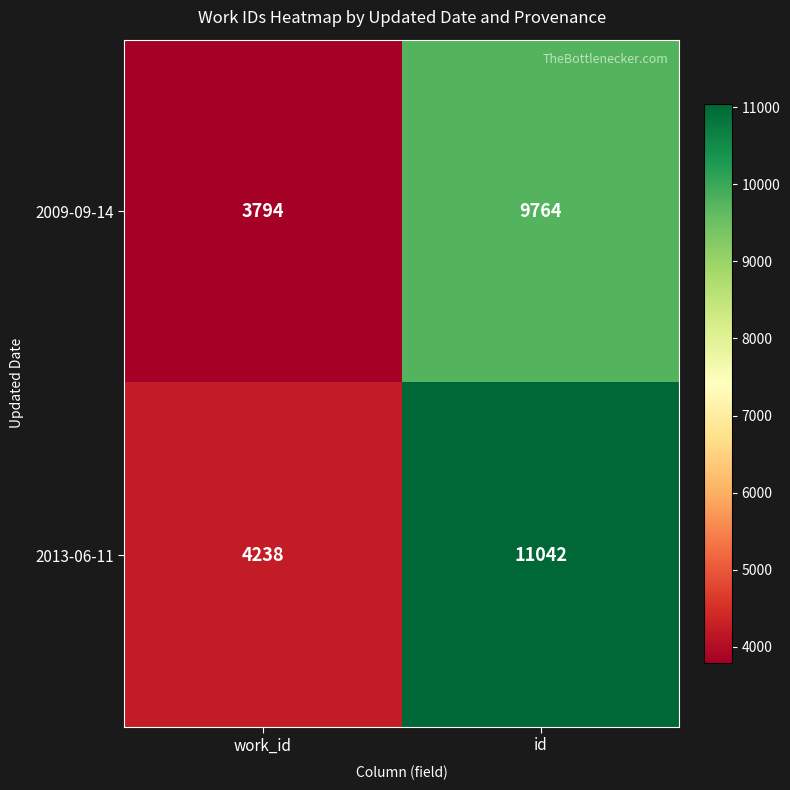

The value of 2009-09-14 at work_id is 5746. True or false?

False